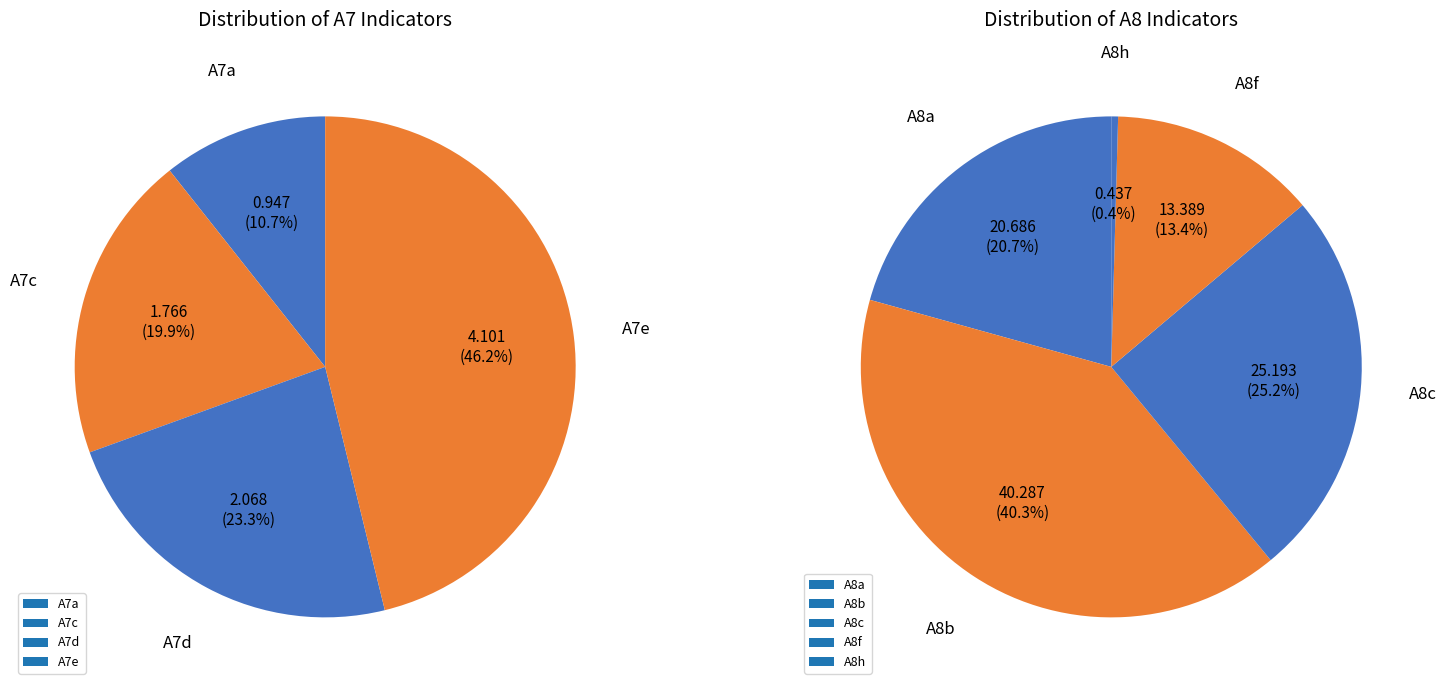

What is the total percentage of A8c and A8f?

38.6%